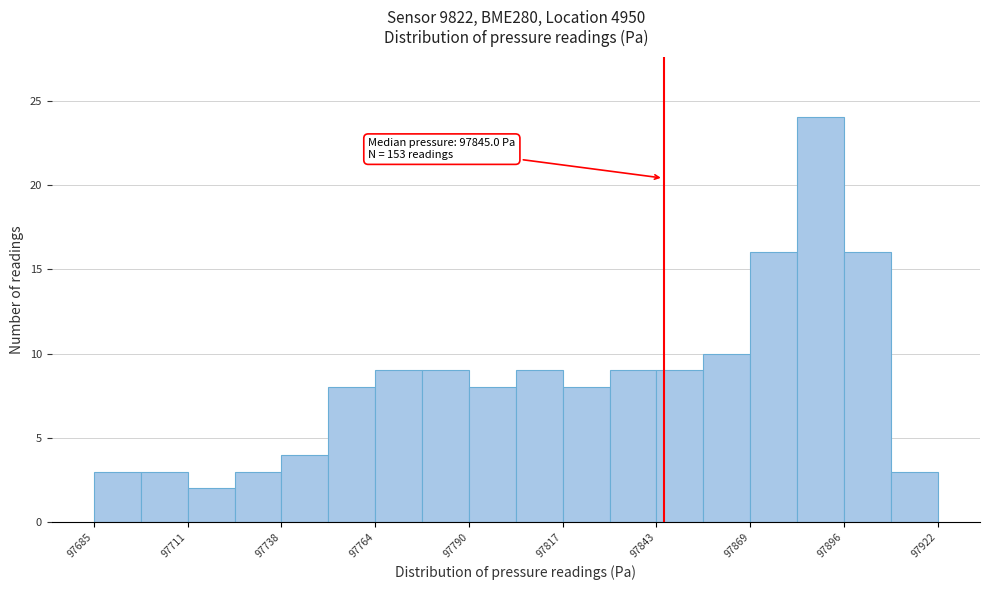

Around what value on the x-axis is the tallest bar? Give the approximate position of its centre, as read against the axis.

97890